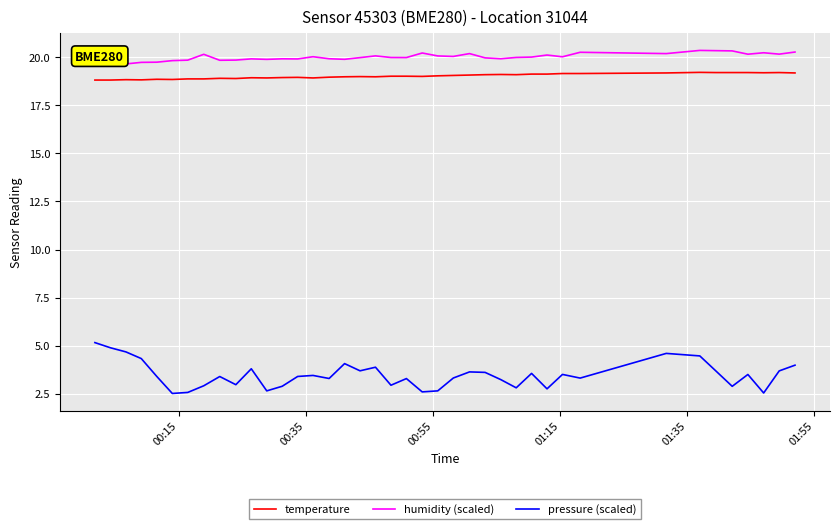

What is the greatest value displayed?

20.4